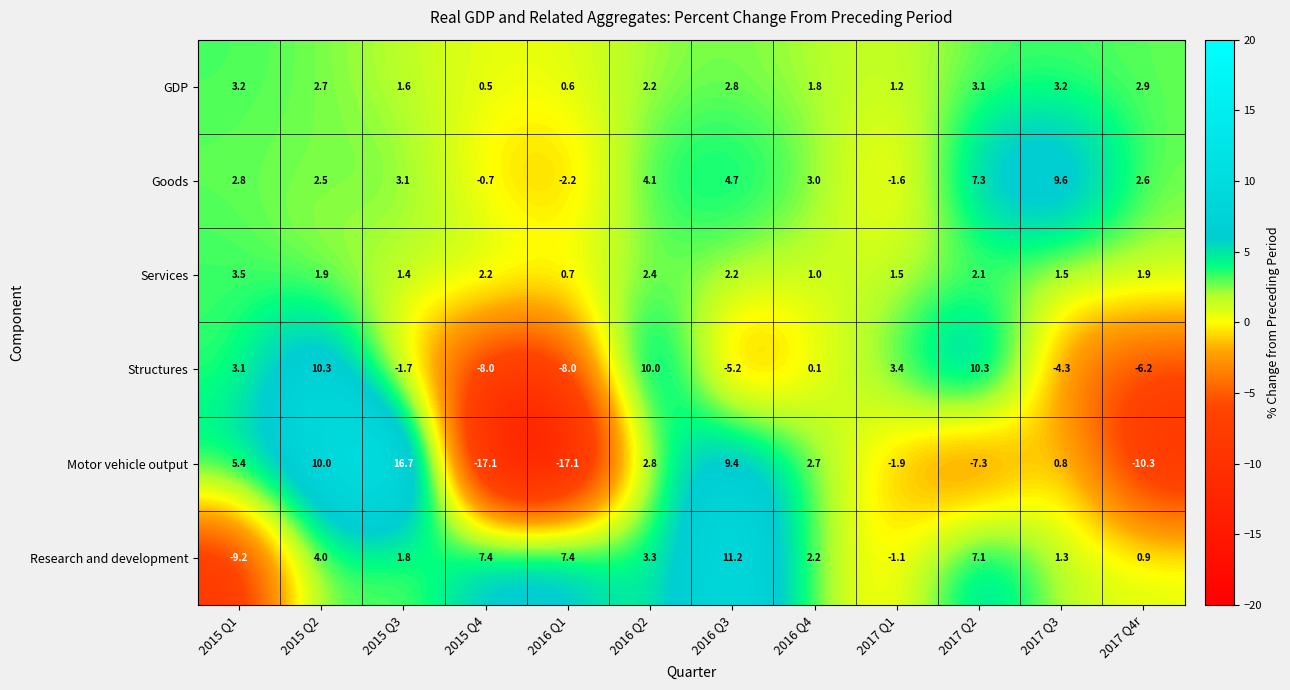

True or false: Structures has a value of -13.5 at 2015 Q4.

False